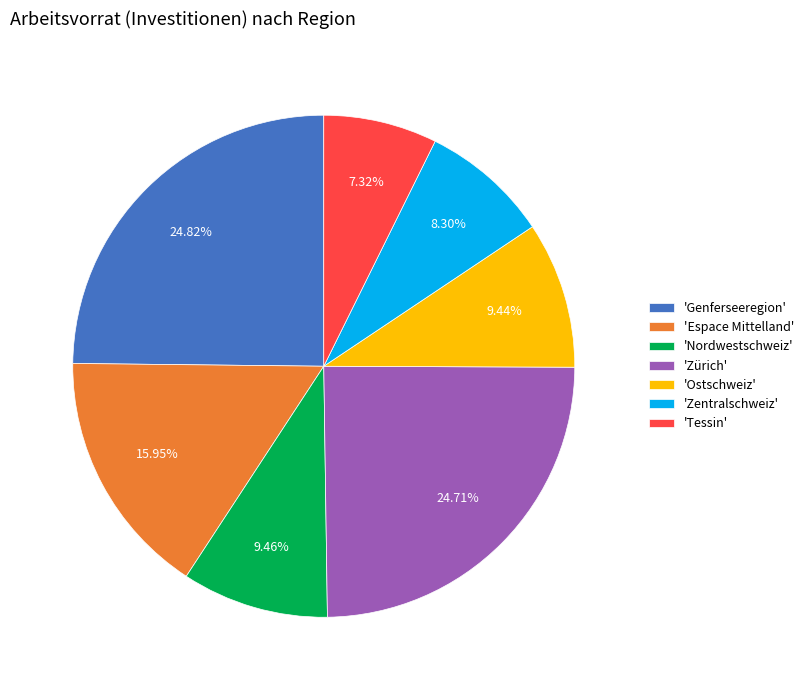

How many segments does this pie chart have?

7